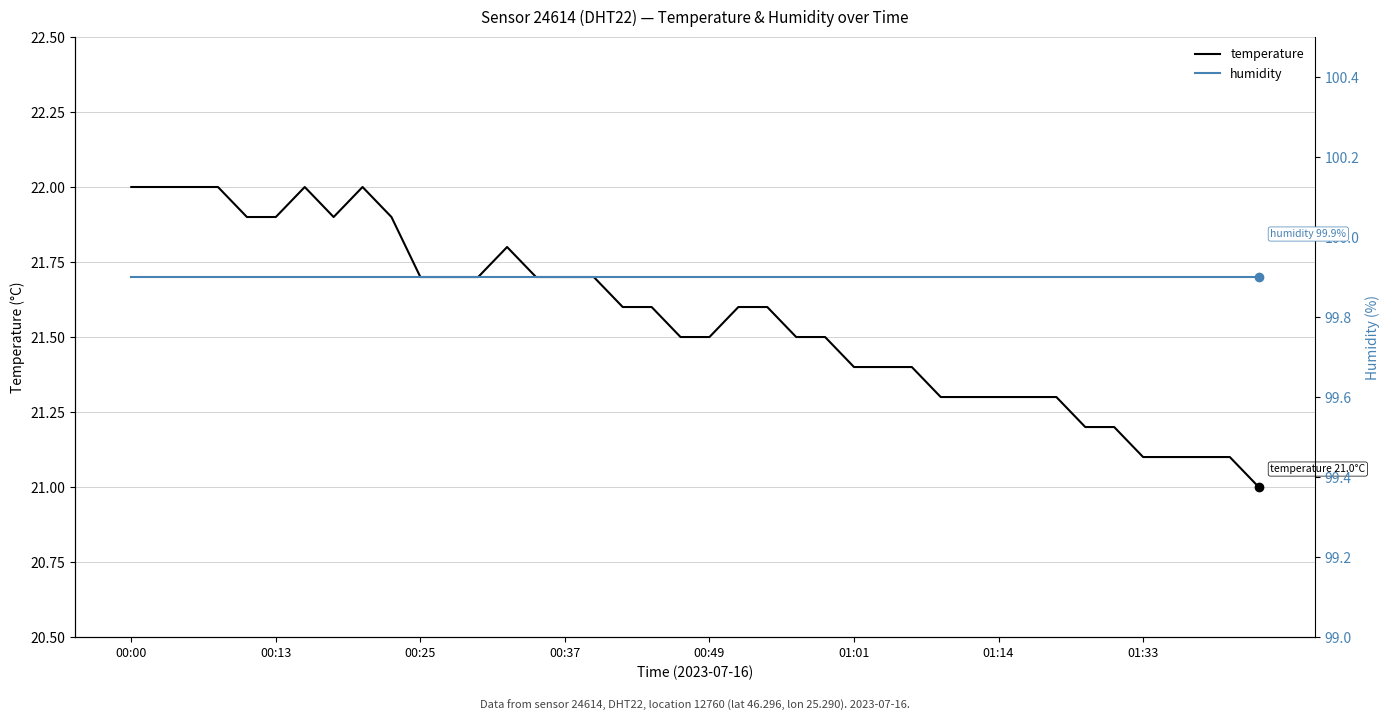

Is it true that temperature equals 21.3 at 29?

True